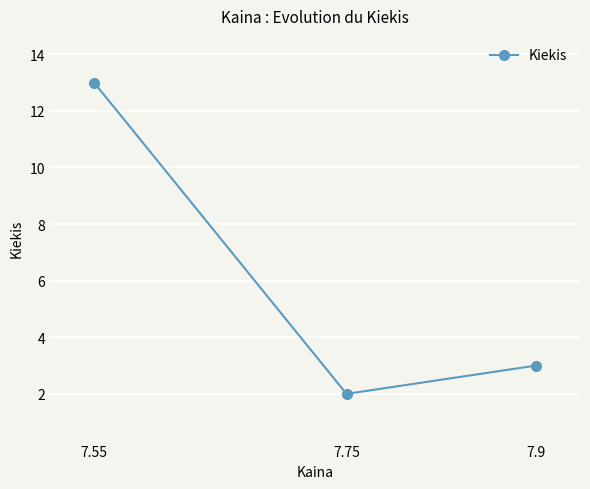

Reading left to right, what are all the values shown in this chart?

7.55=13	7.75=2	7.9=3